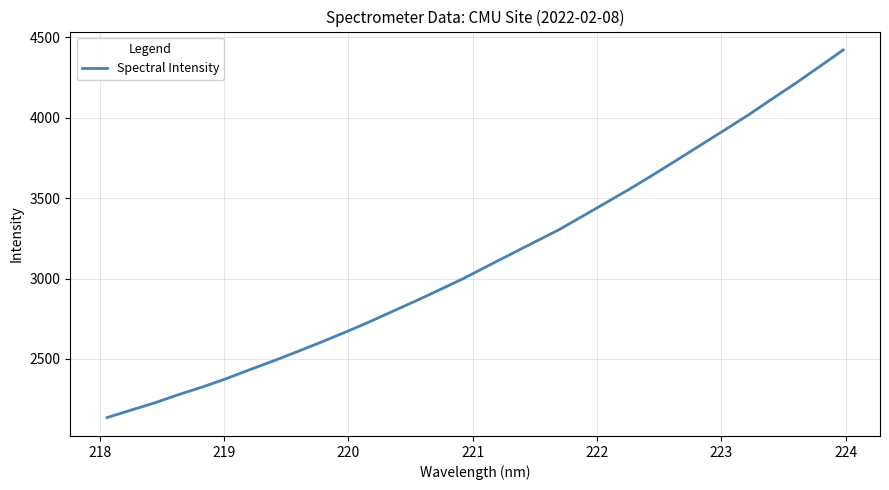

What is the smallest value displayed?

2135.3